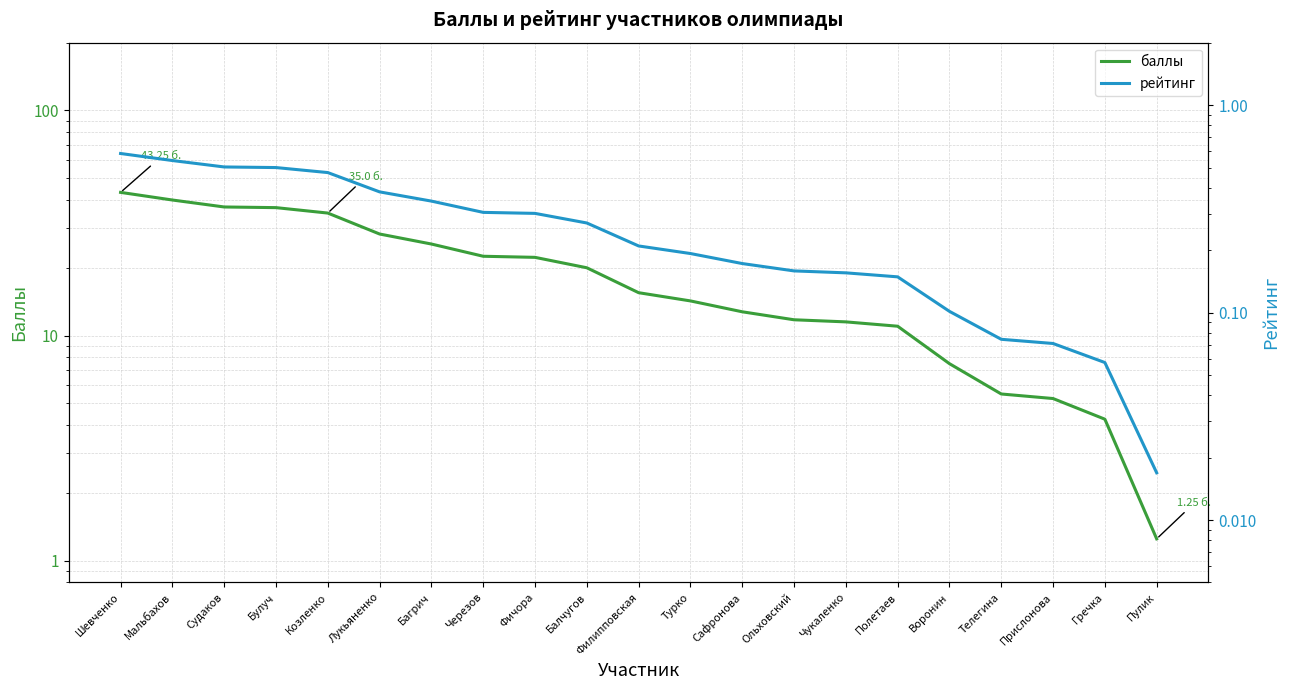

At Балчугов, list the series in order from largest to smallest.

баллы, рейтинг